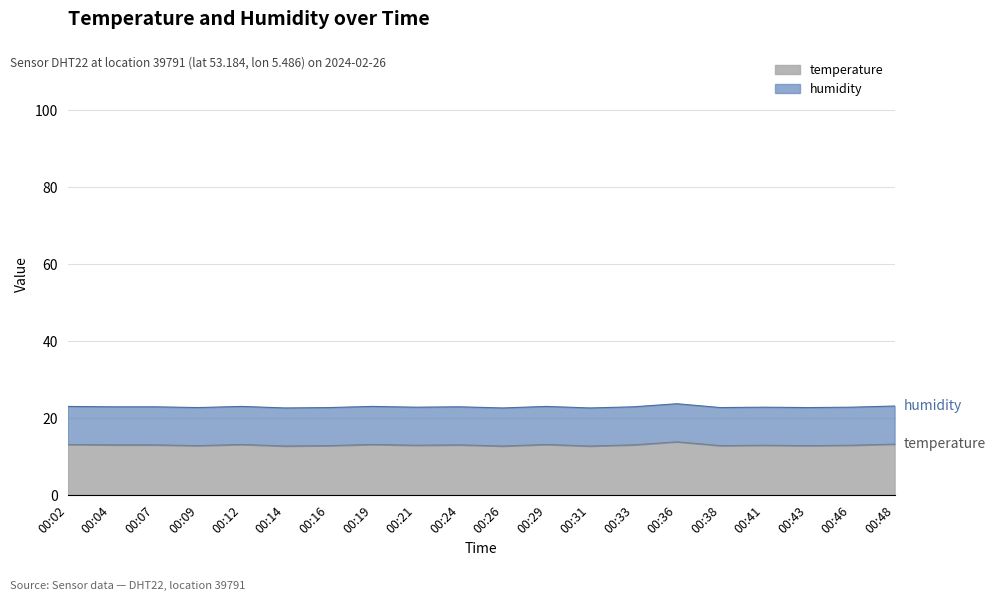

At which category does the chart reach its minimum across all series?

00:14